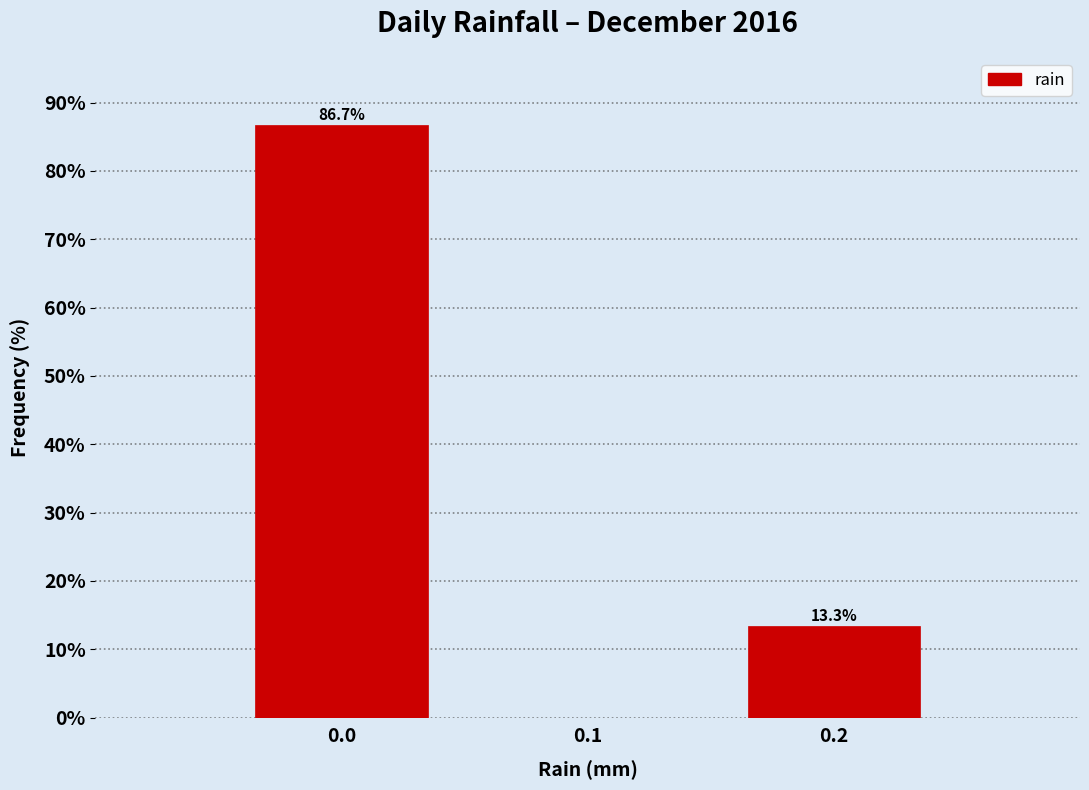

Reading right to left, extract all data points from this chart.

0.2=13.3	0.1=0.0	0.0=86.7